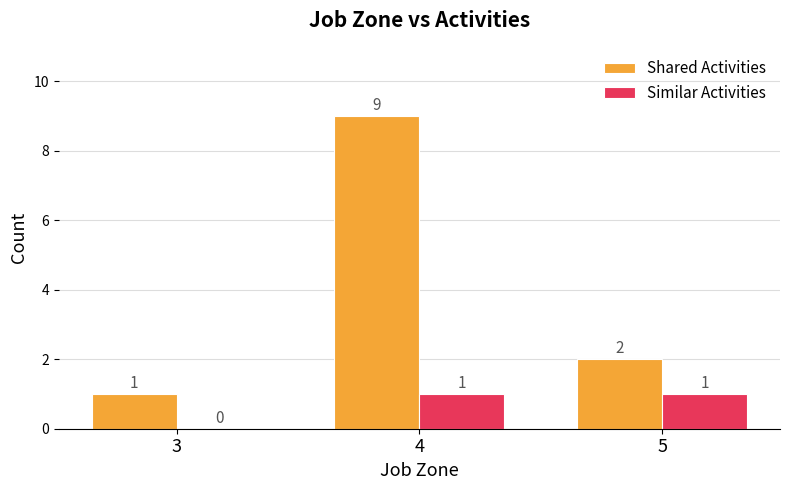

How many groups of bars are there?

3